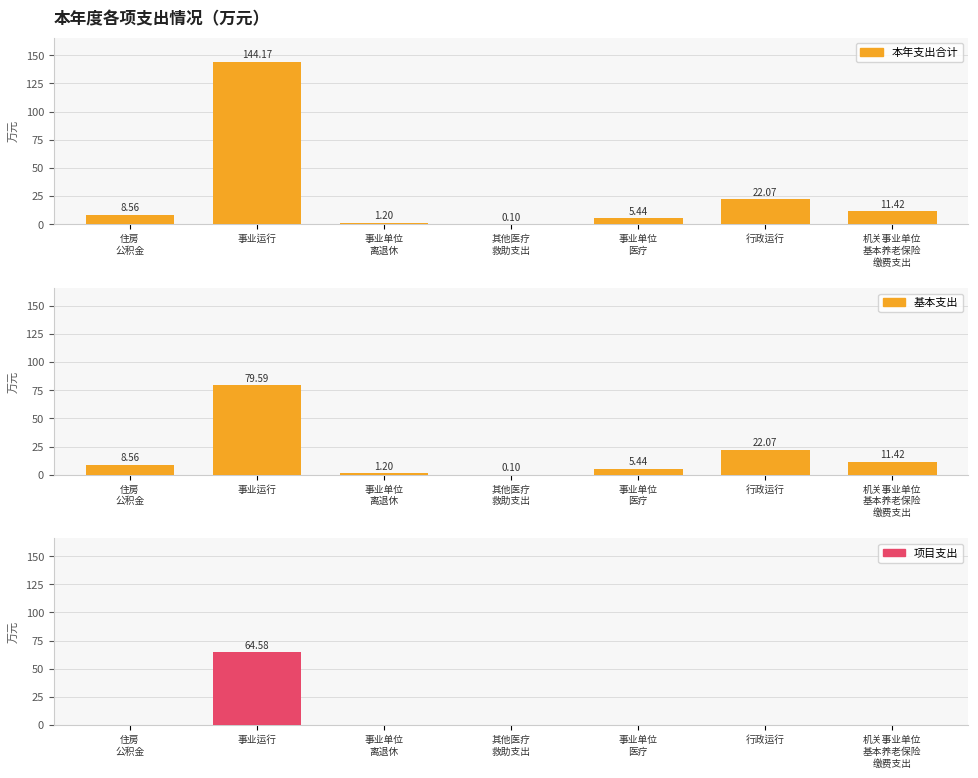

Reading left to right, transcribe all the data shown in this chart.

本年支出合计: 8.6	144.2	1.2	0.1	5.4	22.1	11.4
基本支出: 8.6	79.6	1.2	0.1	5.4	22.1	11.4
项目支出: 0.0	64.6	0.0	0.0	0.0	0.0	0.0